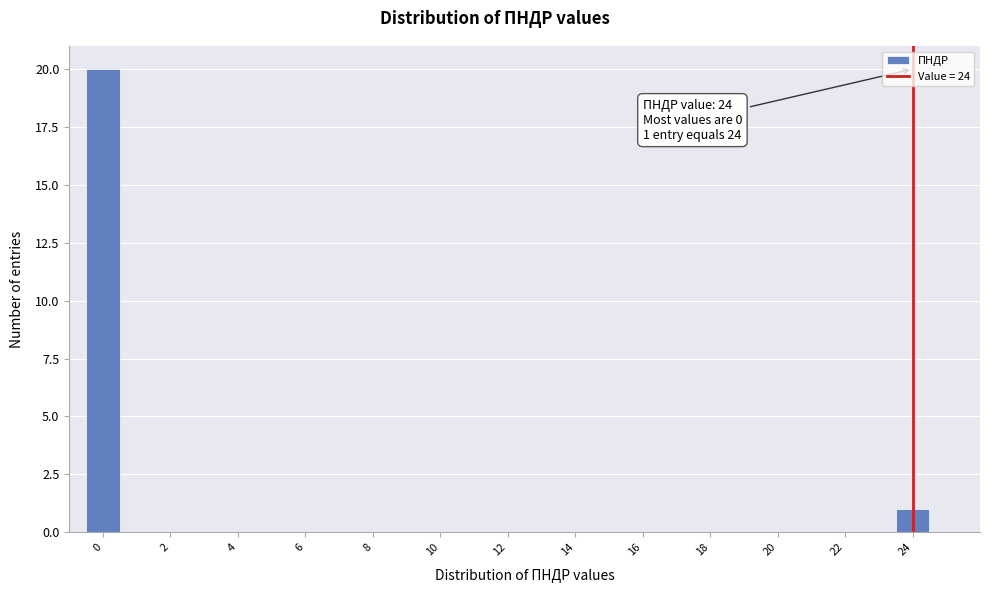

Over which range of the x-axis is the bar tallest?

-0.5 to 0.5